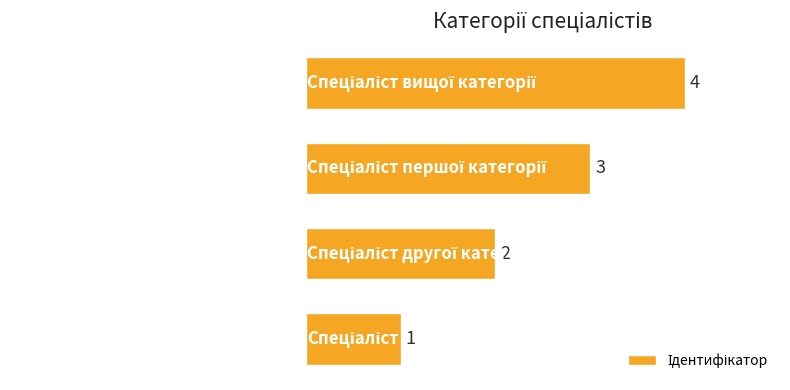

What is the difference between the maximum and minimum values?

3